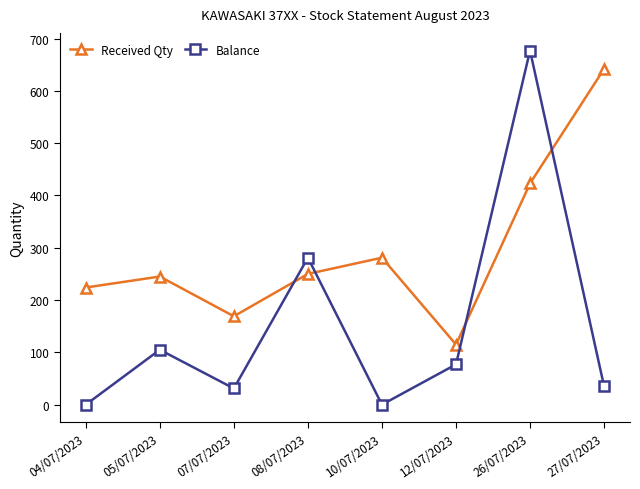

At which category is the sum across all series the highest?

26/07/2023